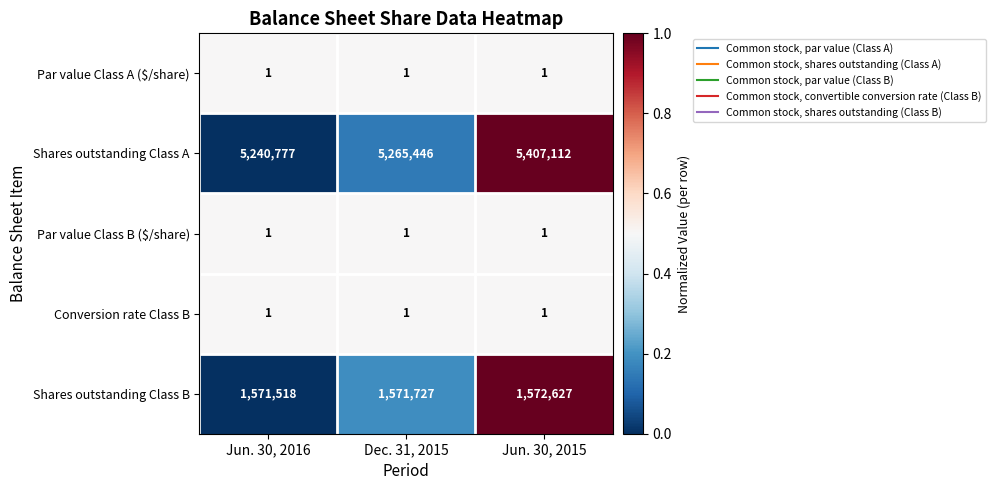

What is the sum of all Par value Class B ($/share) values?

3